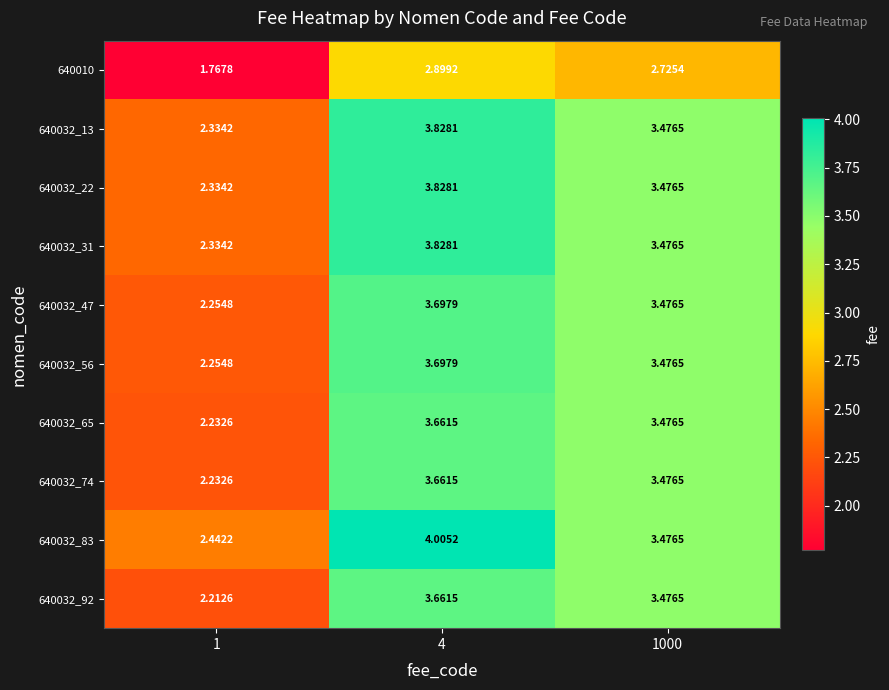

Is the value of 640032_22 at 1000 greater than the value of 640032_83 at 4?

No